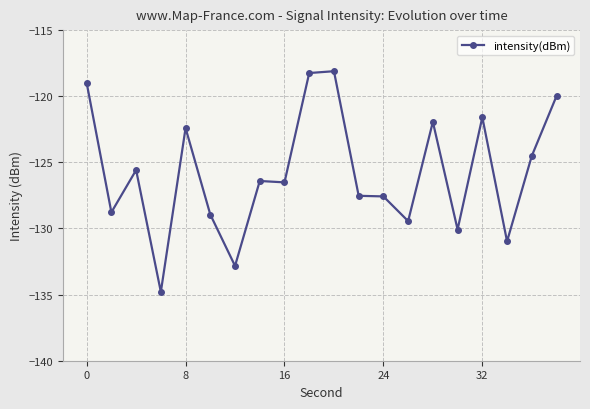

What is the value of the 9th point from the left?

-126.5